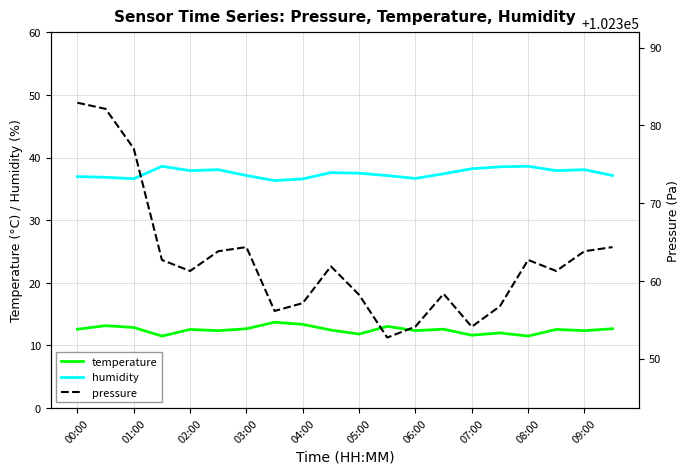

Is it true that temperature equals 12.6 at 02:00?

True